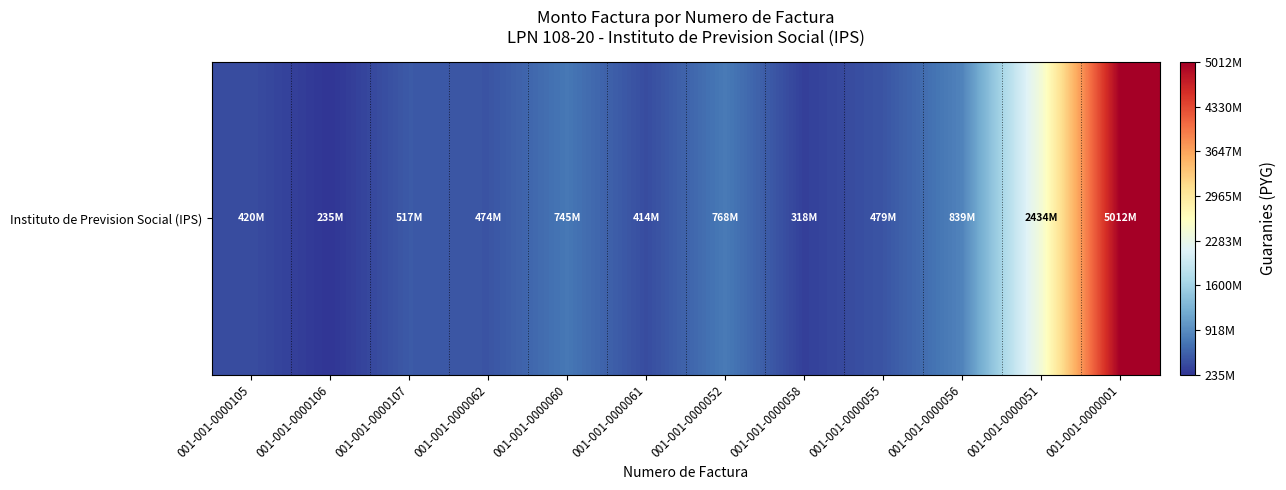

How many data points does each series have?

12